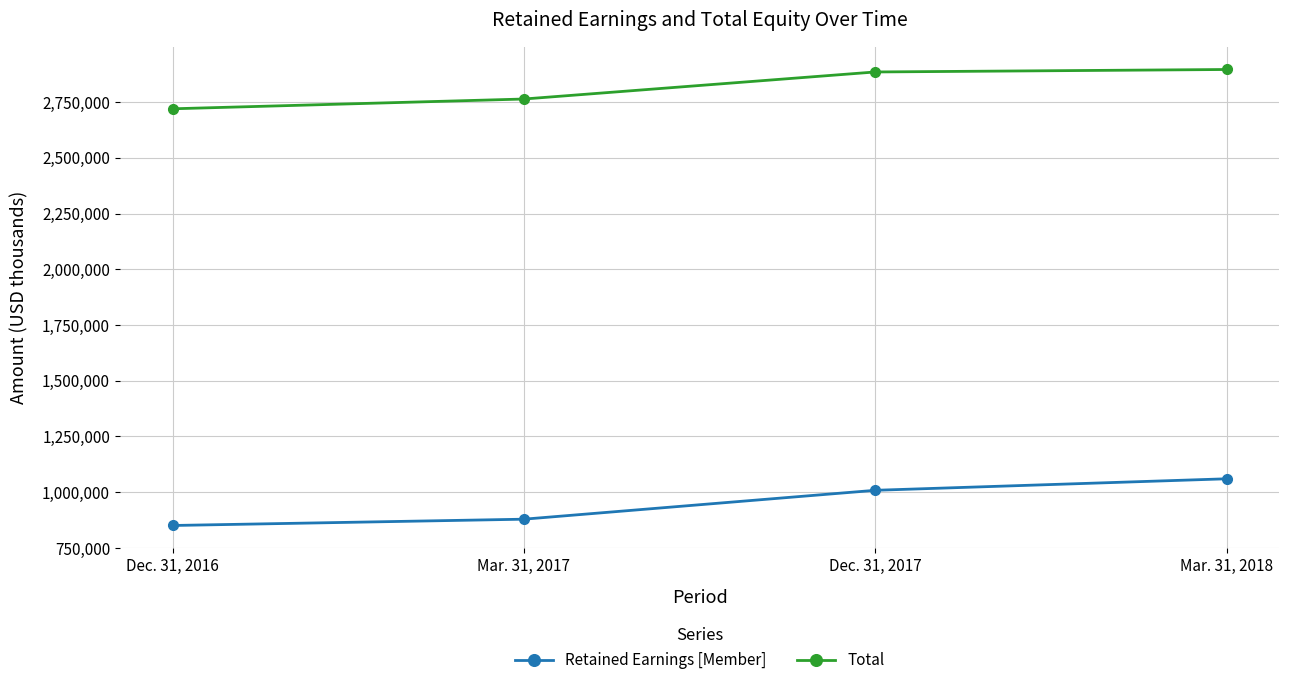

Which series has the largest total across all categories?

Total